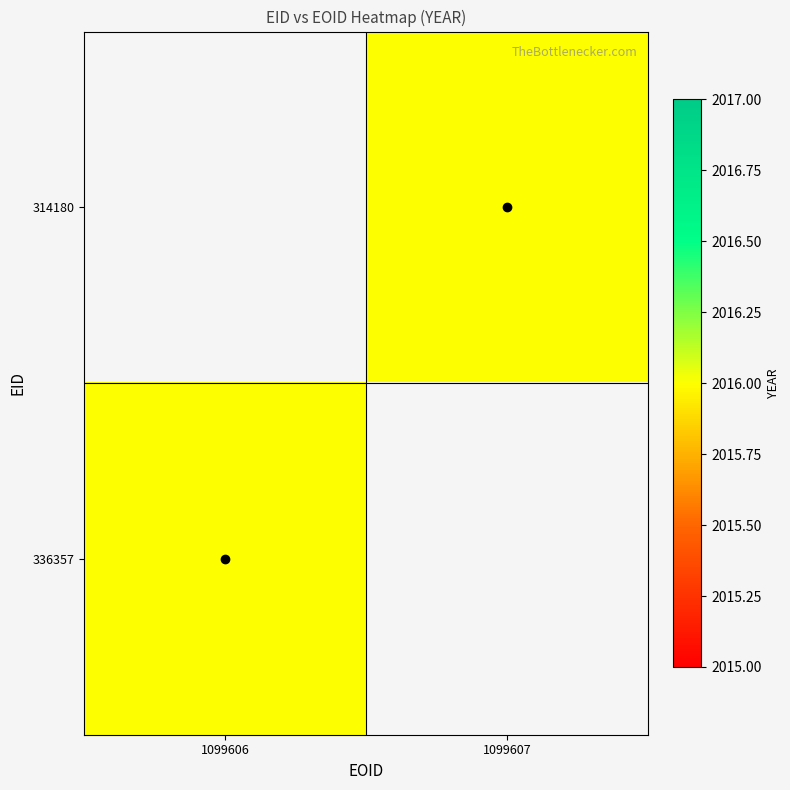

Which category has the highest value in the 314180 series?

1099606